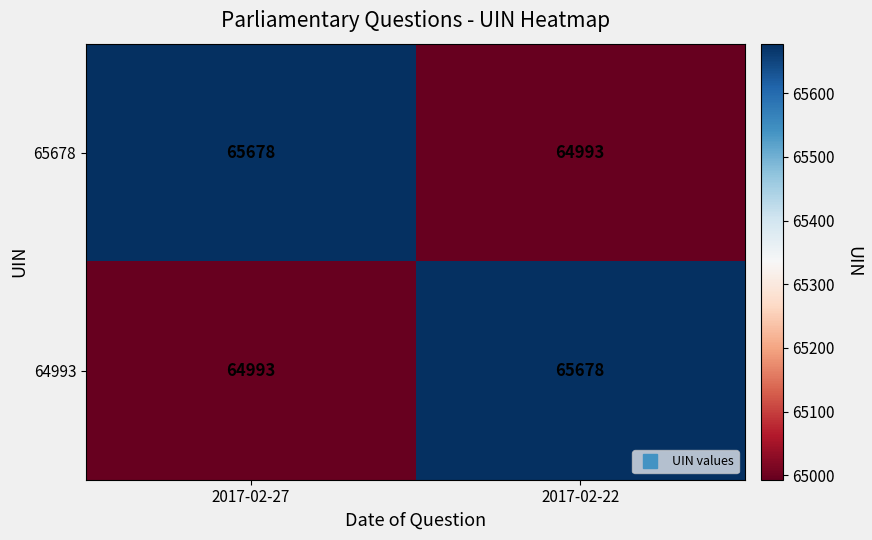

Is it true that 64993 equals 65678 at 2017-02-22?

True